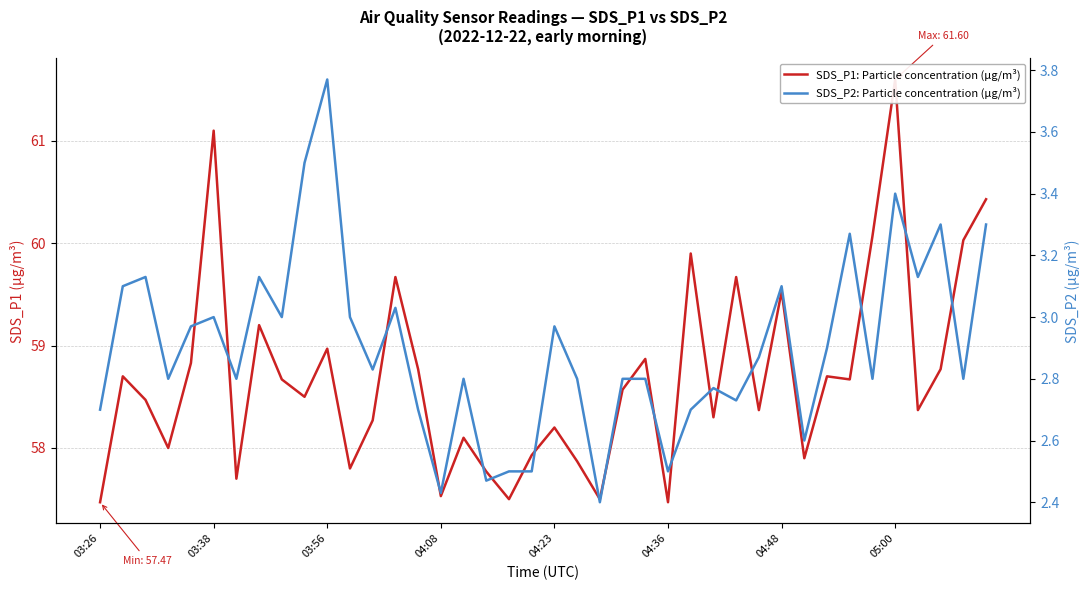

At how many categories does at least one series exceed 8?

40